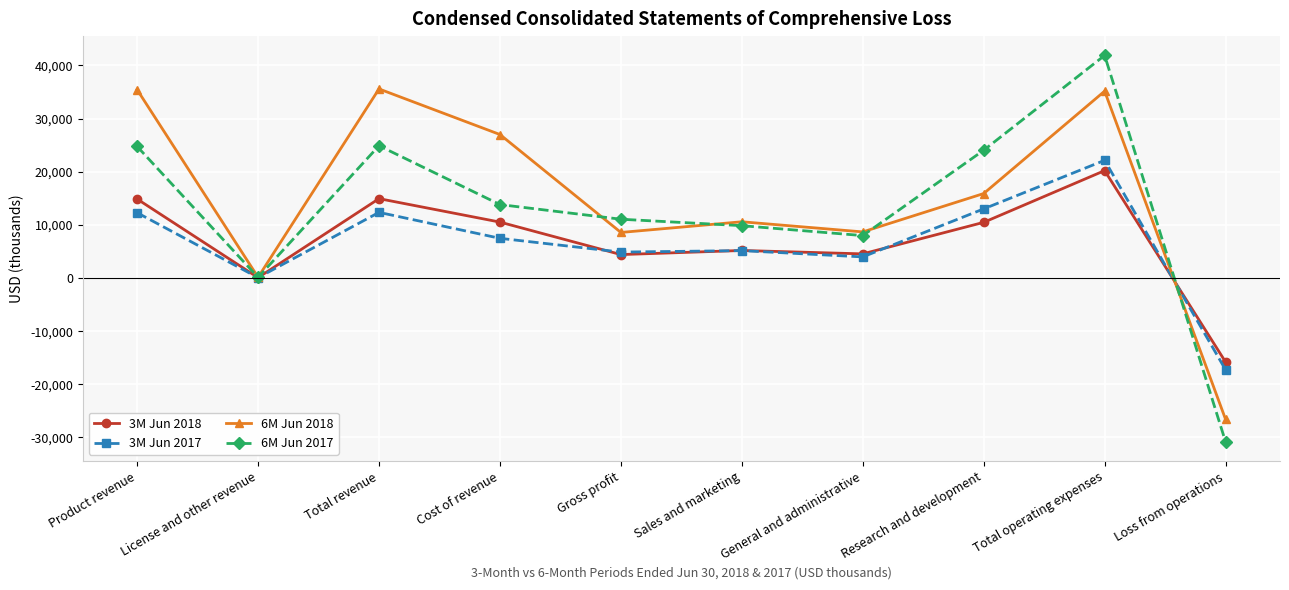

At which category does 3M Jun 2017 reach its first local peak?

Total revenue